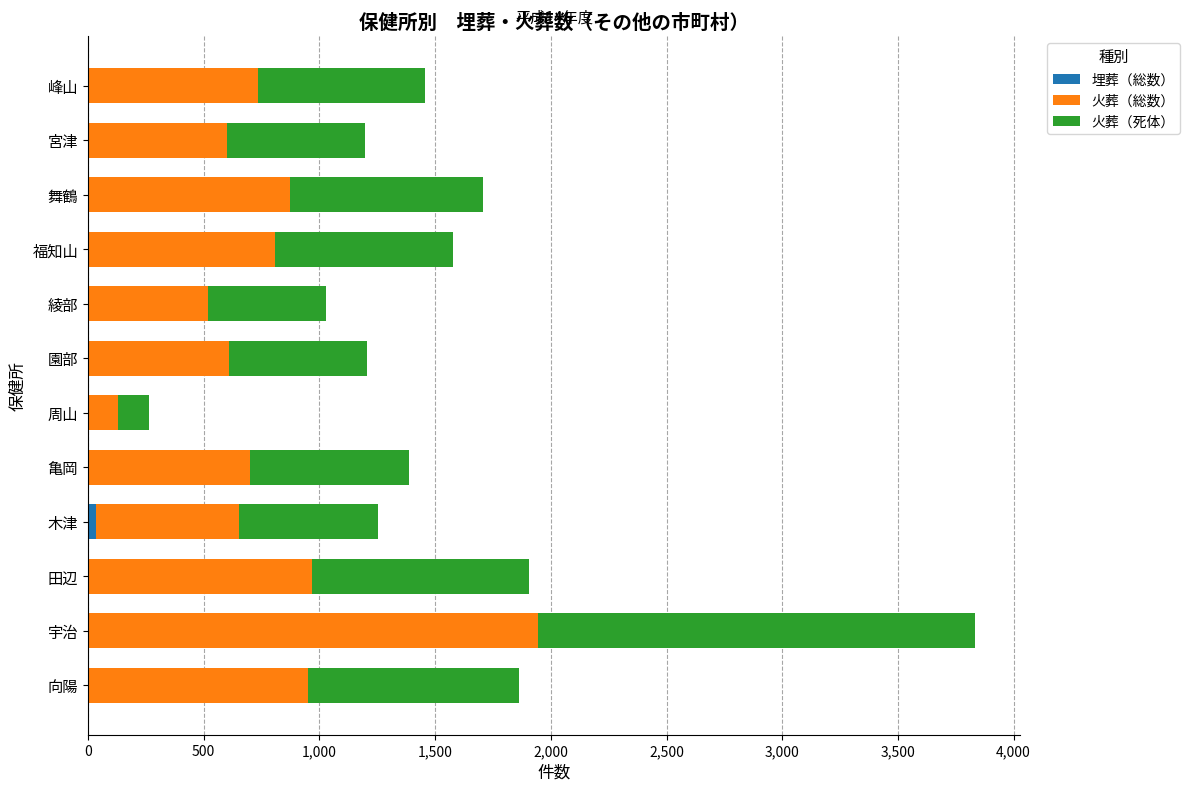

What is the total value across all series at 田辺?

1905